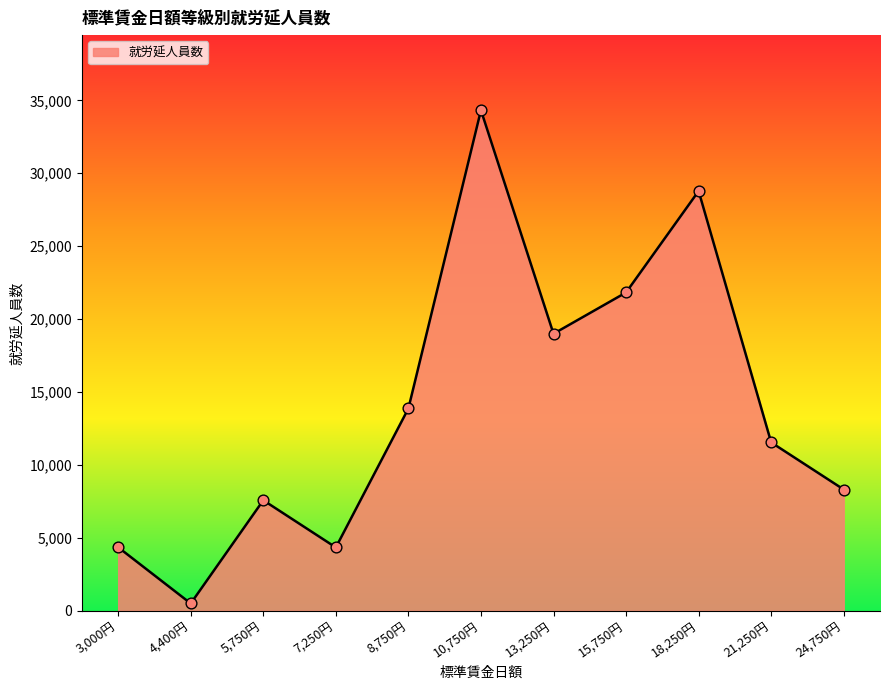

Between 13,250円 and 10,750円, which is larger?

10,750円